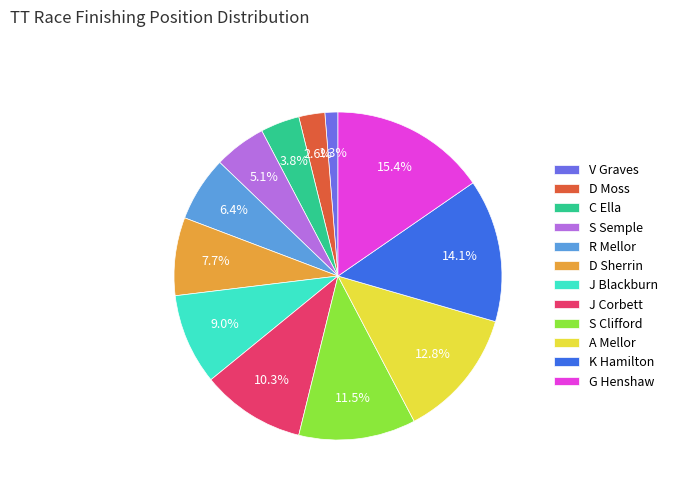

Rank the categories by value from highest to lowest.

G Henshaw, K Hamilton, A Mellor, S Clifford, J Corbett, J Blackburn, D Sherrin, R Mellor, S Semple, C Ella, D Moss, V Graves